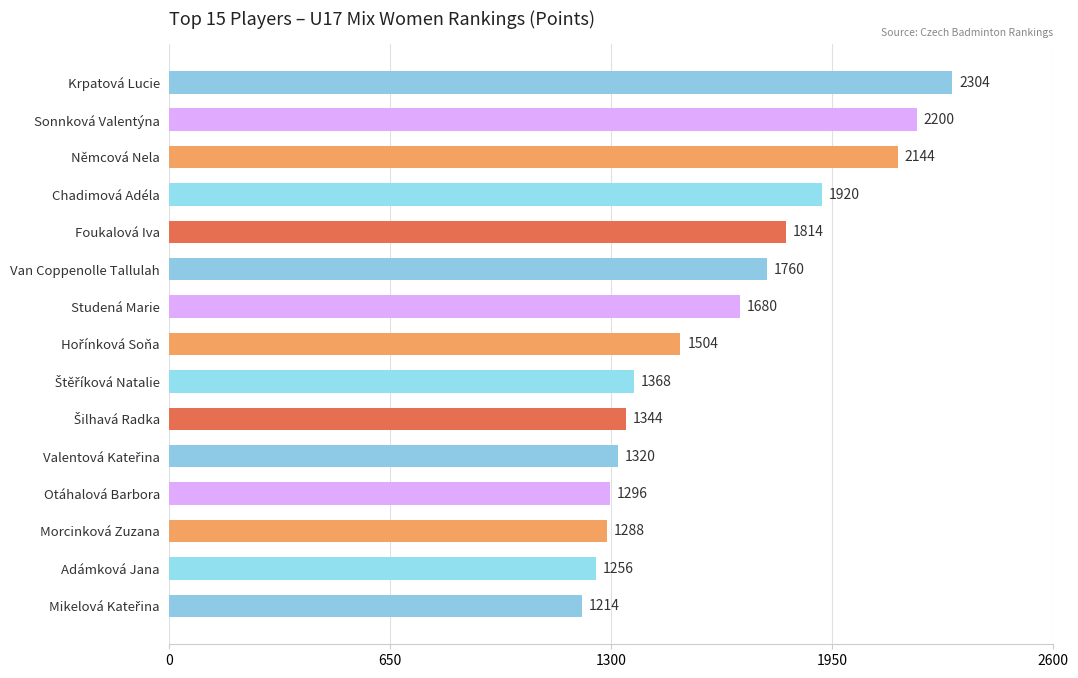

Does the chart contain stacked bars?

No